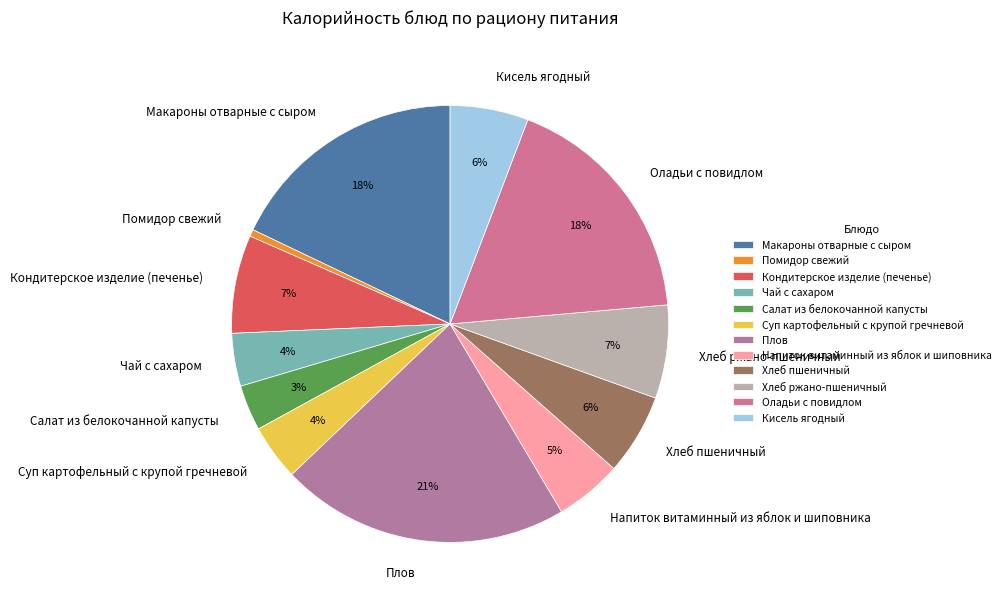

Combined, do Оладьи с повидлом and Суп картофельный с крупой гречневой account for over 50%?

No